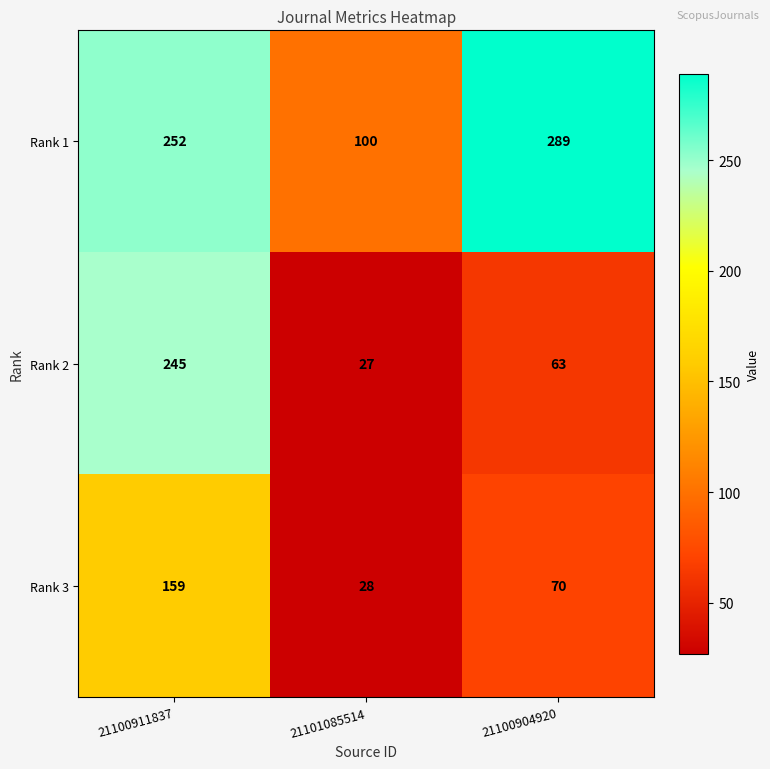

The Rank 1 series shows 174 at 21100911837. True or false?

False